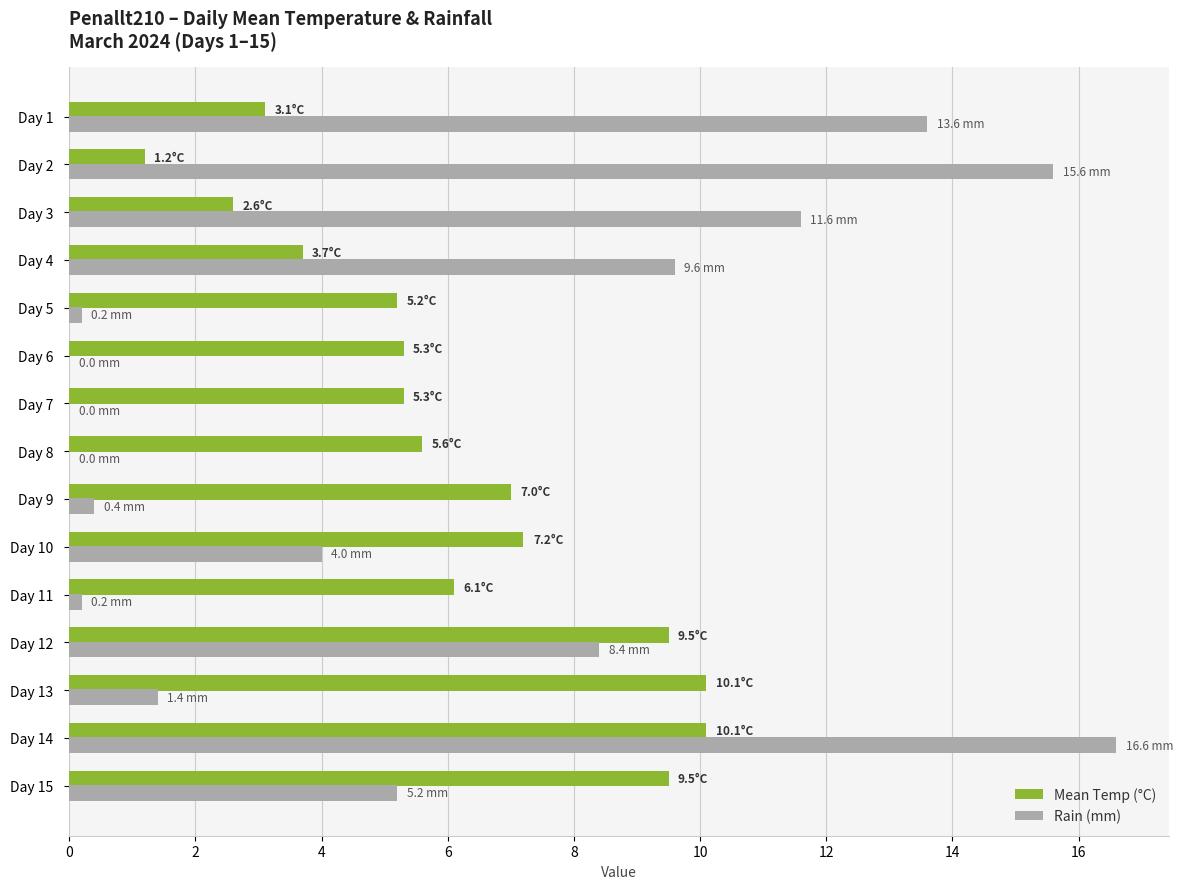

Between Day 12 and Day 3, which series saw the biggest shift?

Mean Temp (°C)